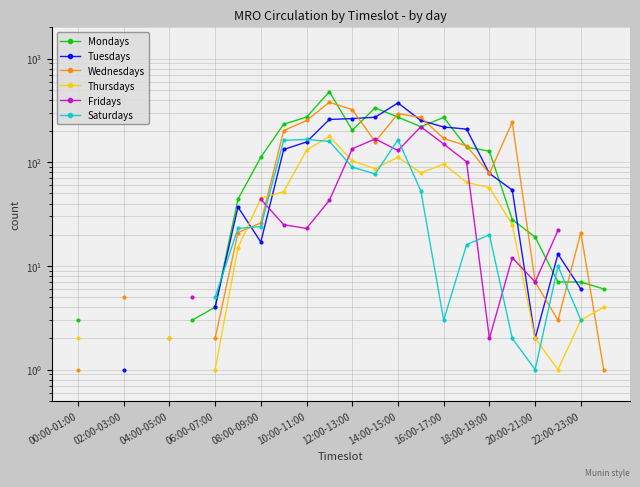

True or false: Fridays and Saturdays intersect in this chart.

True